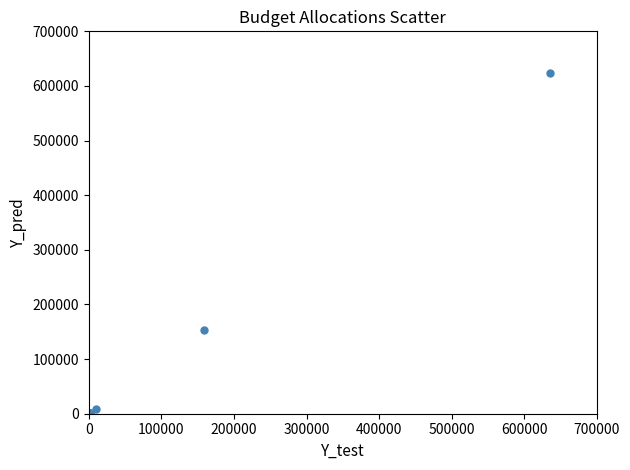

What Y value in the scatter plot is closest to 311684?

152715.2